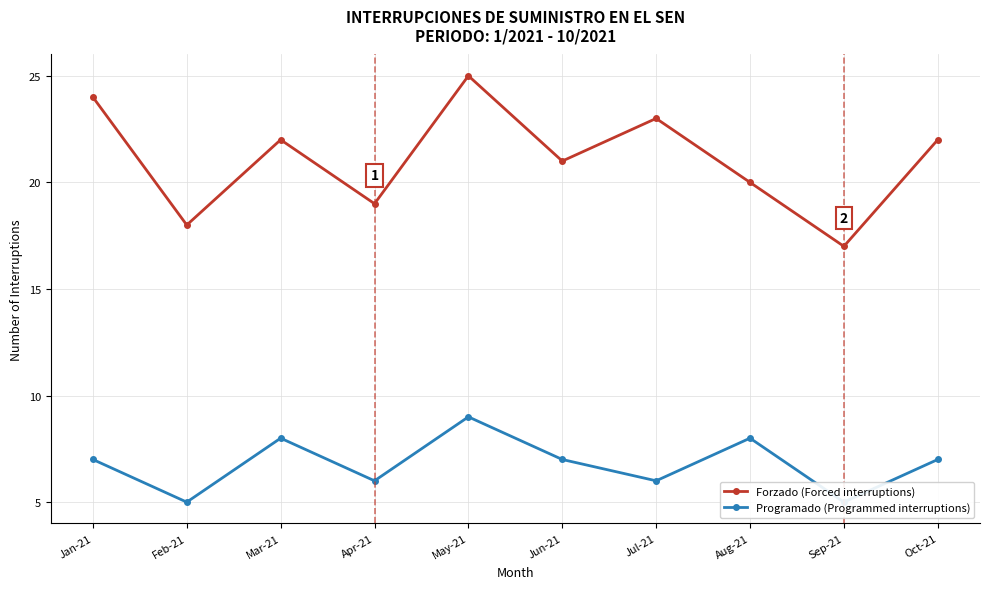

What is the total value across all series at Oct-21?

29